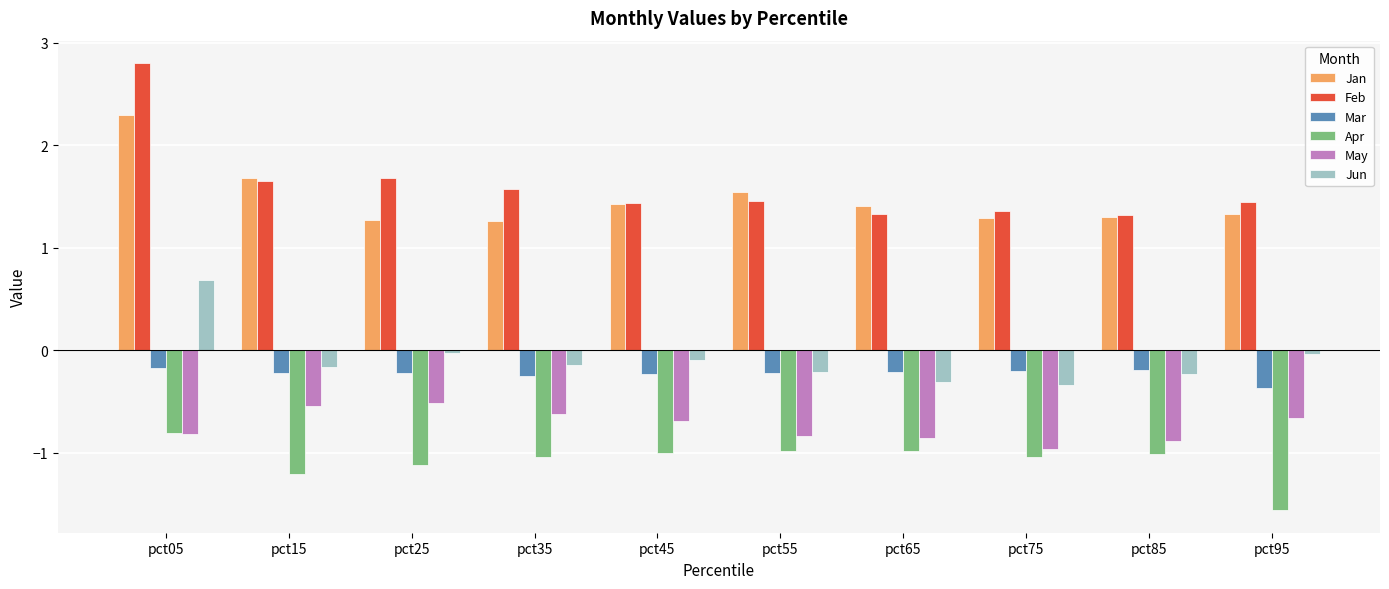

How many bars are there in each group?

6